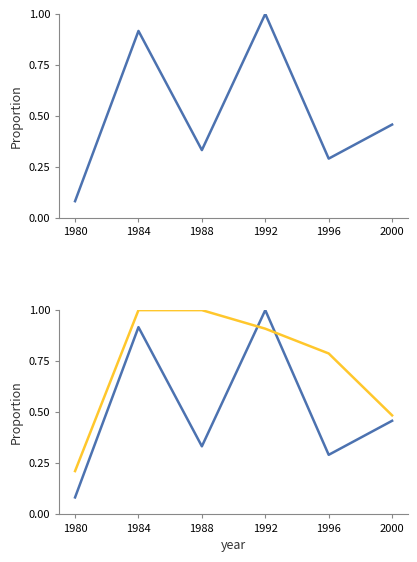

What is the difference between the maximum and second lowest values in the Place series?

0.7